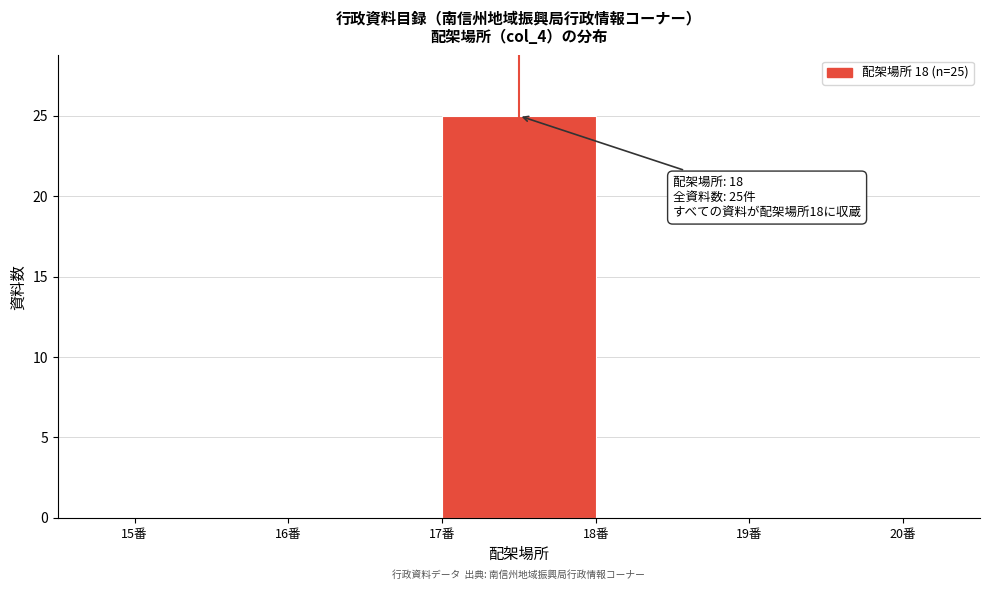

Reading left to right, list all the values displayed in this chart.

15番=0	16番=0	17番=25	18番=0	19番=0